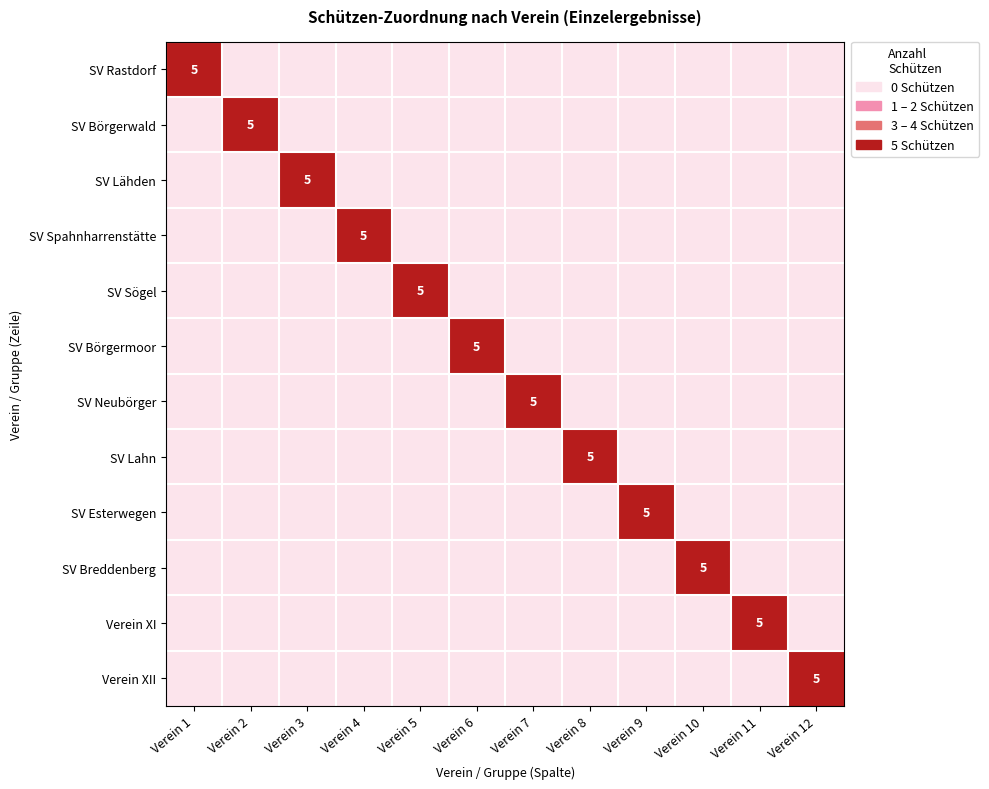

Is the value of SV Breddenberg at Verein 8 greater than the value of SV Rastdorf at Verein 2?

No